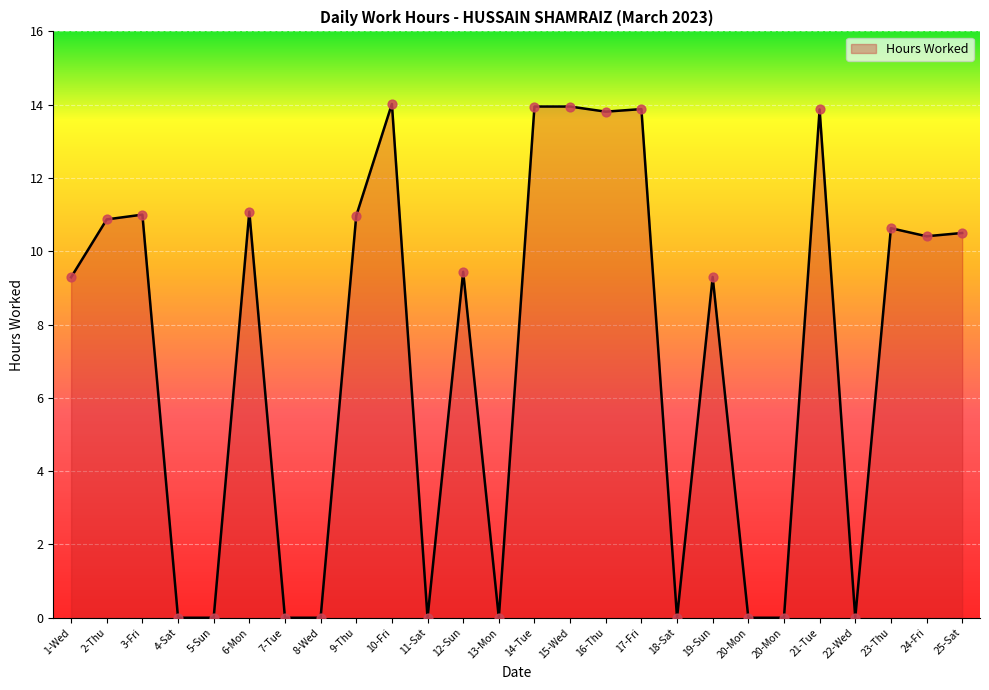

Does the chart have visible grid lines?

Yes